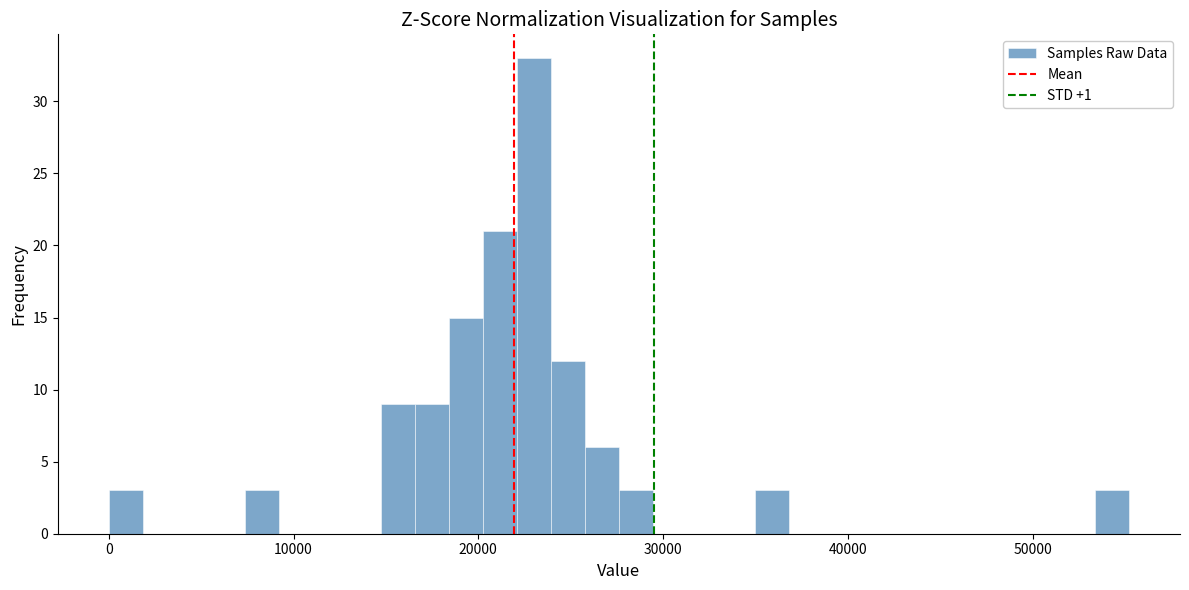

Around what value on the x-axis is the tallest bar? Give the approximate position of its centre, as read against the axis.

23000